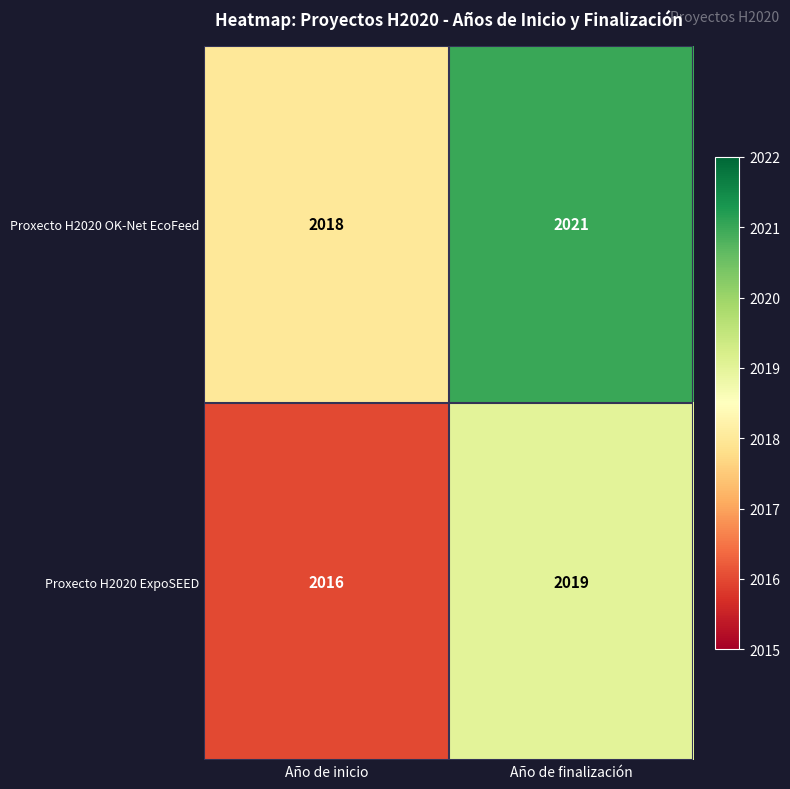

What is the approximate value of Proxecto H2020 ExpoSEED at Año de finalización?

2019